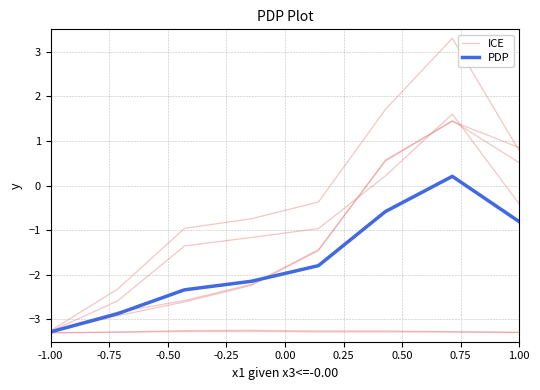

True or false: PDP and ICE cross at least once.

False